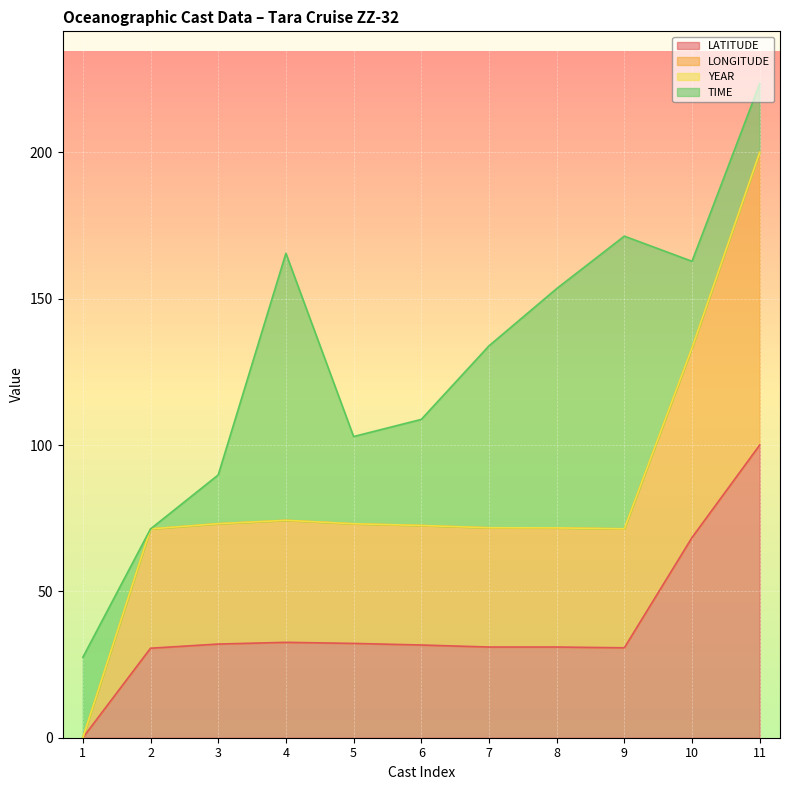

True or false: LATITUDE has a value of 32.2 at 5.

True